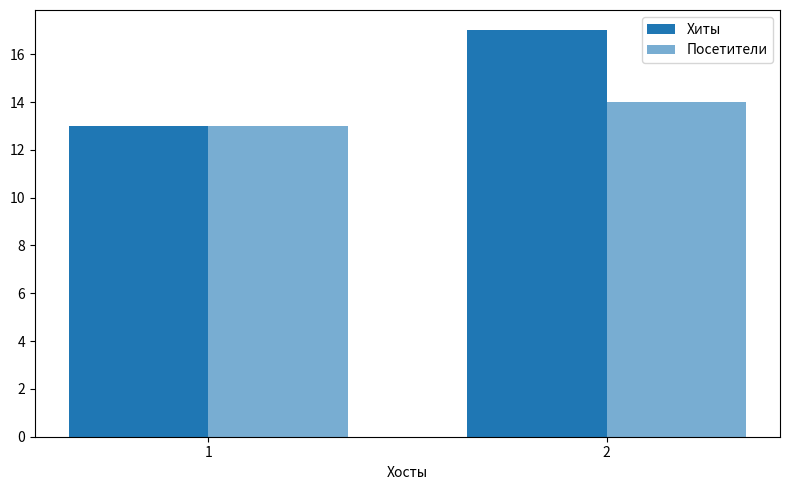

How many bars are there in total?

4